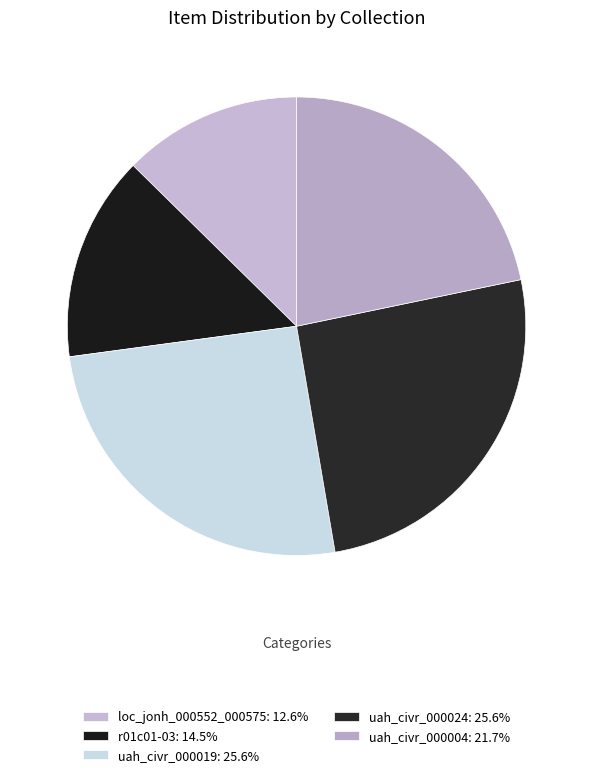

Which category has the biggest portion of the pie?

uah_civr_000024